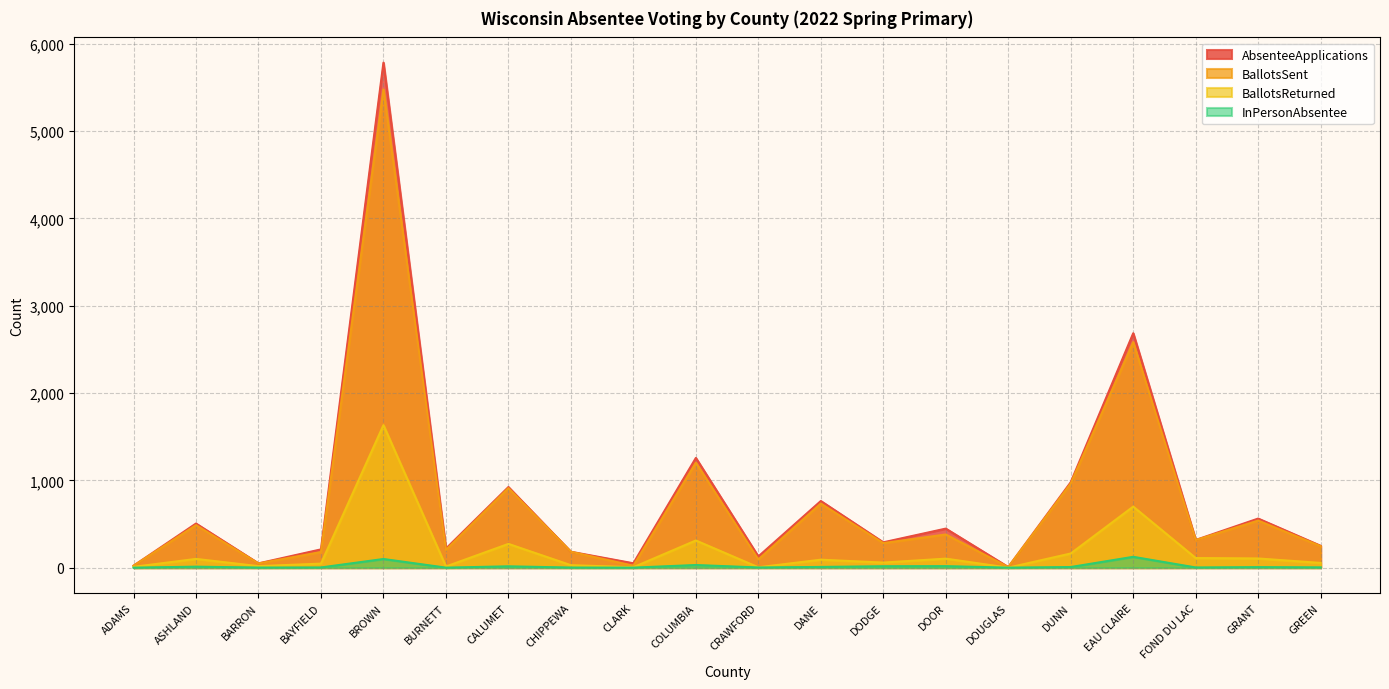

True or false: BallotsReturned and InPersonAbsentee cross at least once.

False